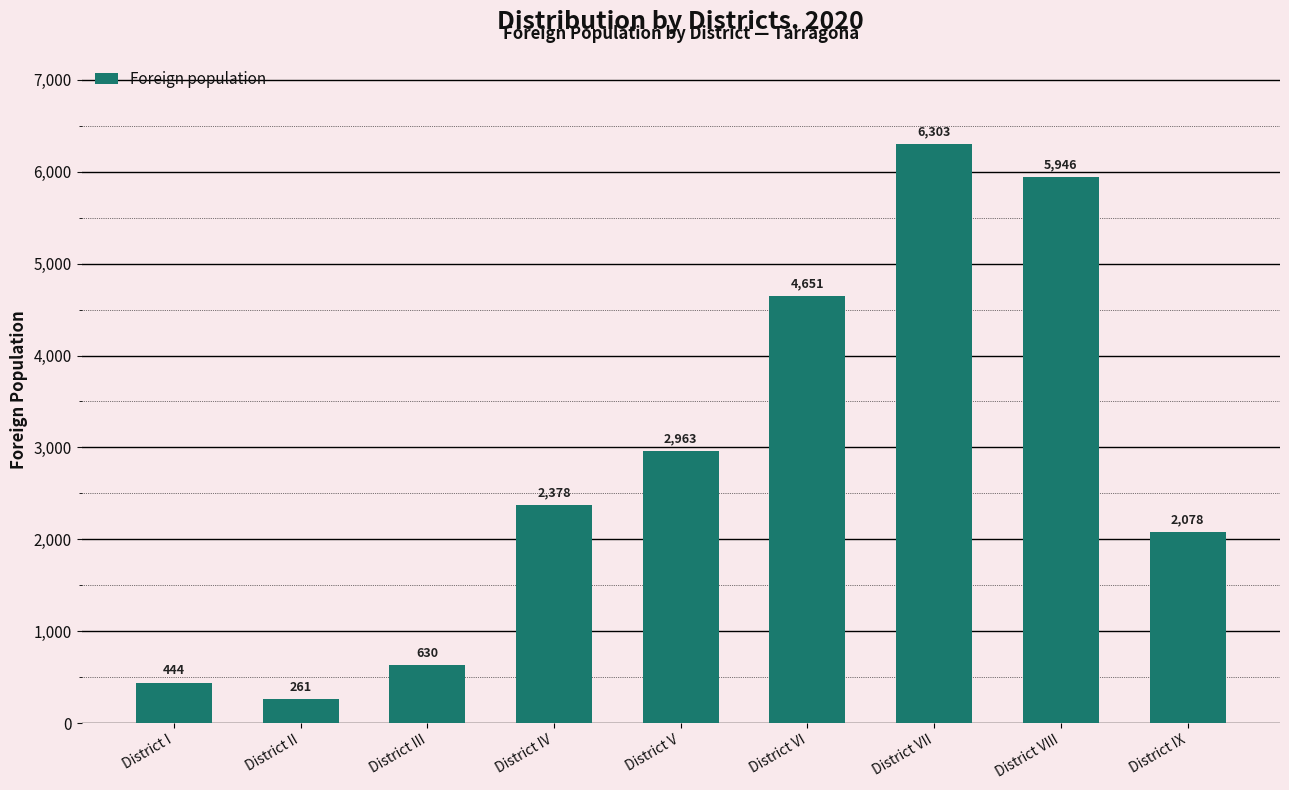

The chart shows a value of 630 at District III. True or false?

True